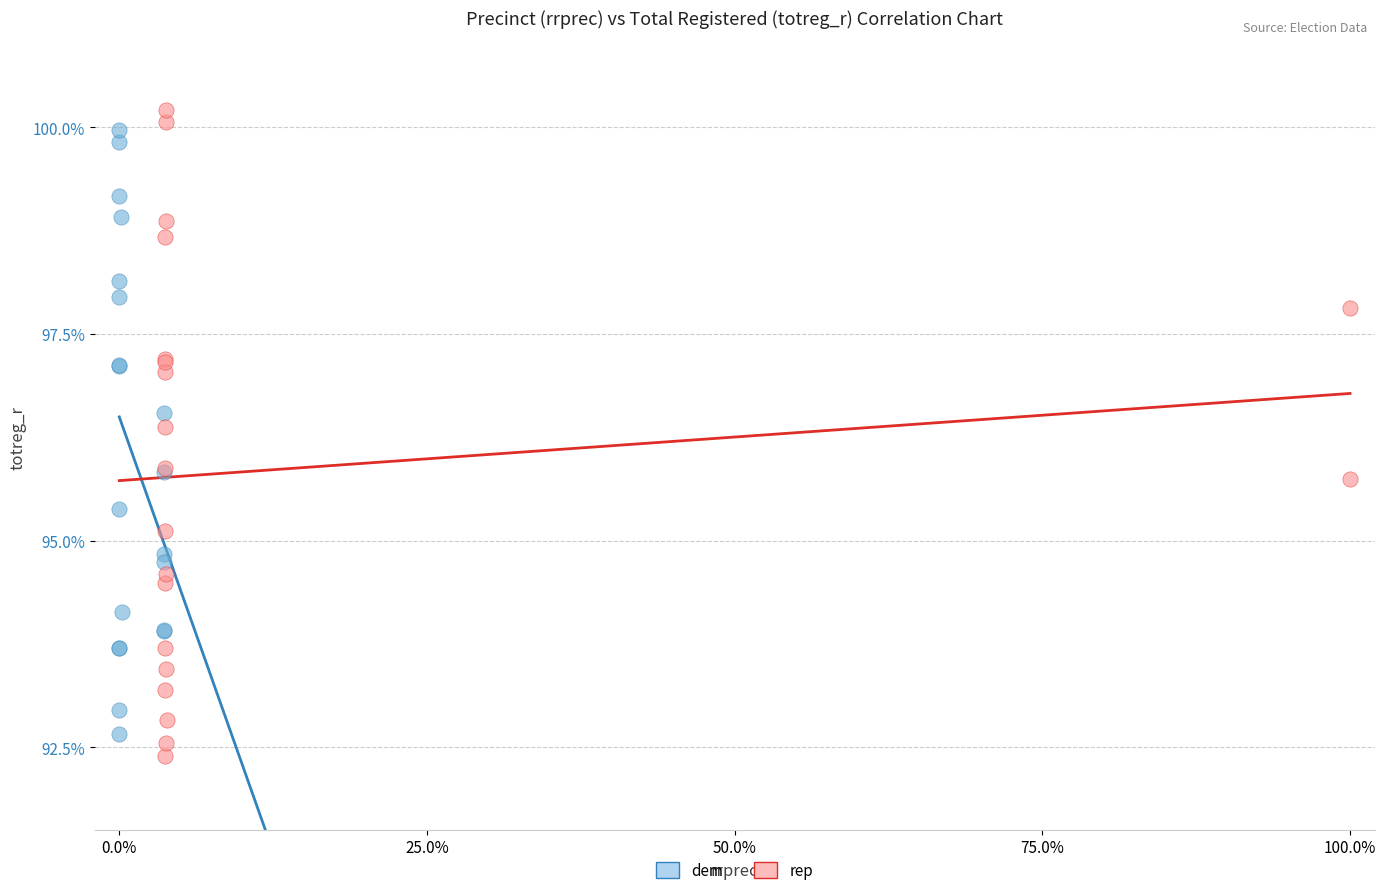

Which series has the largest Y range (max minus min)?

rep